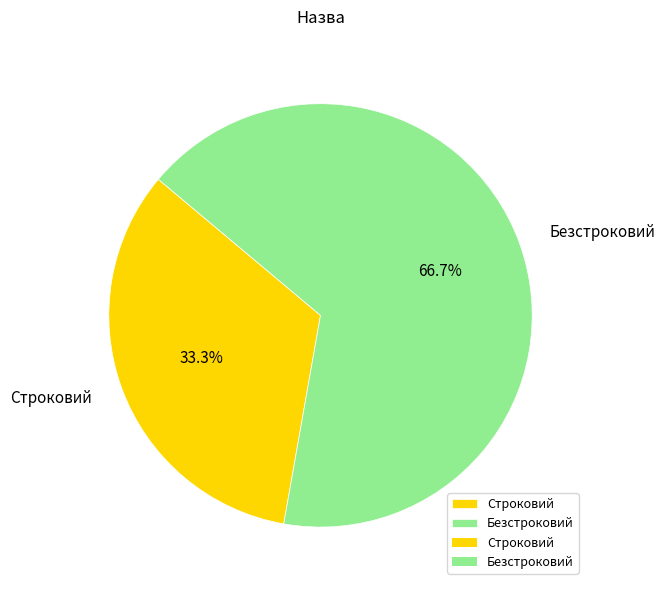

Combined, do Безстроковий and Строковий account for over 50%?

Yes